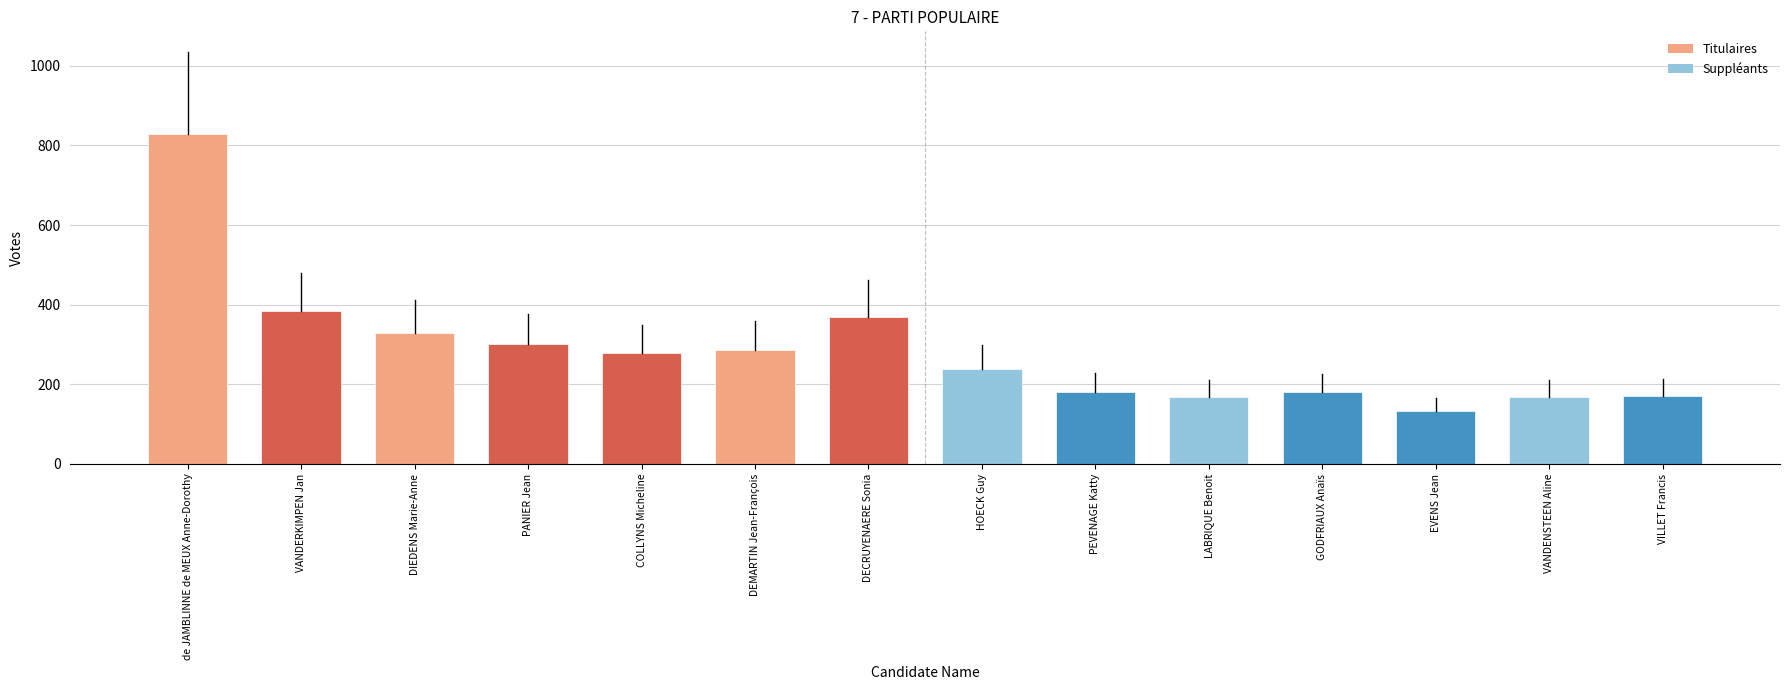

Which has a higher value, DEMARTIN Jean-François or de JAMBLINNE de MEUX Anne-Dorothy?

de JAMBLINNE de MEUX Anne-Dorothy